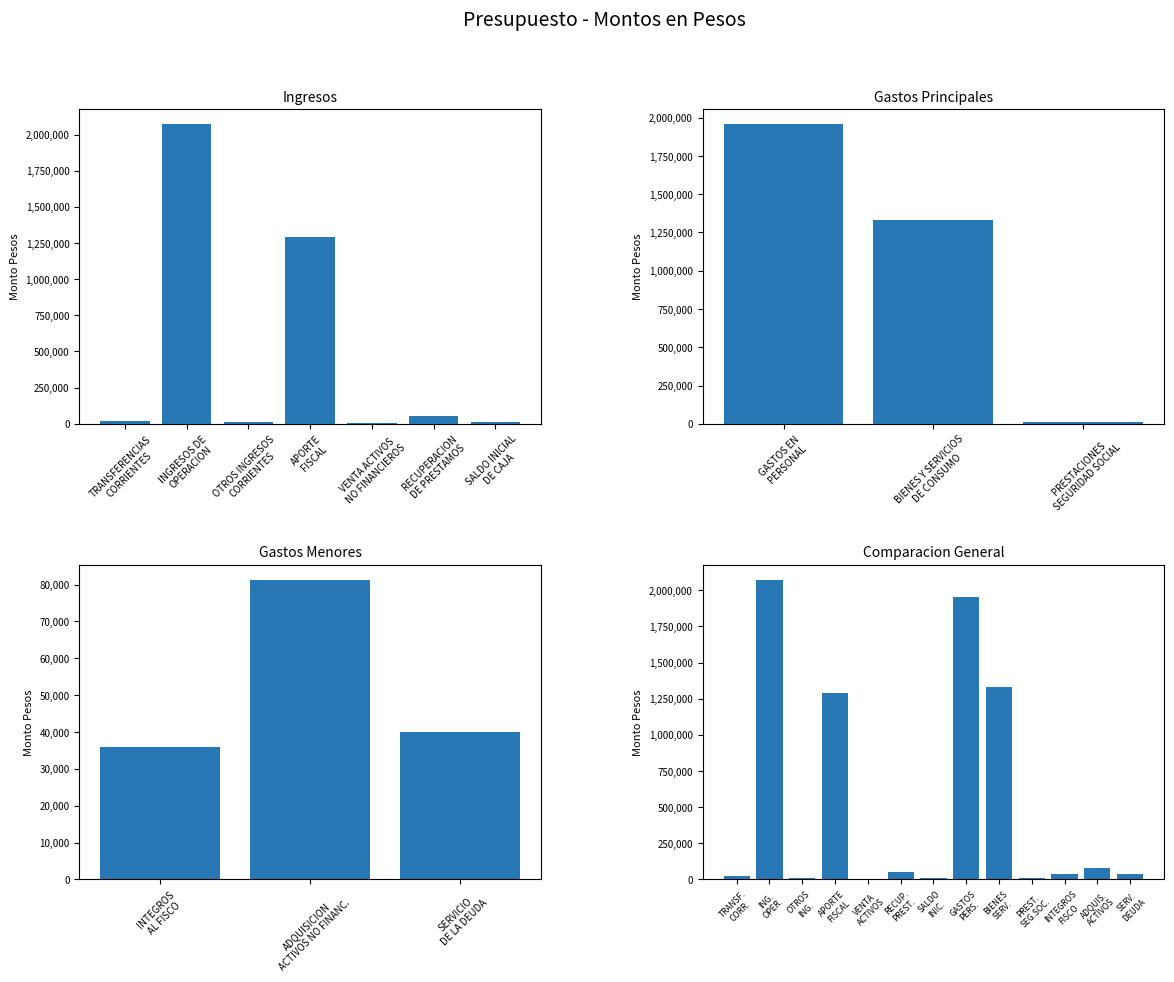

Are the bars horizontal?

No